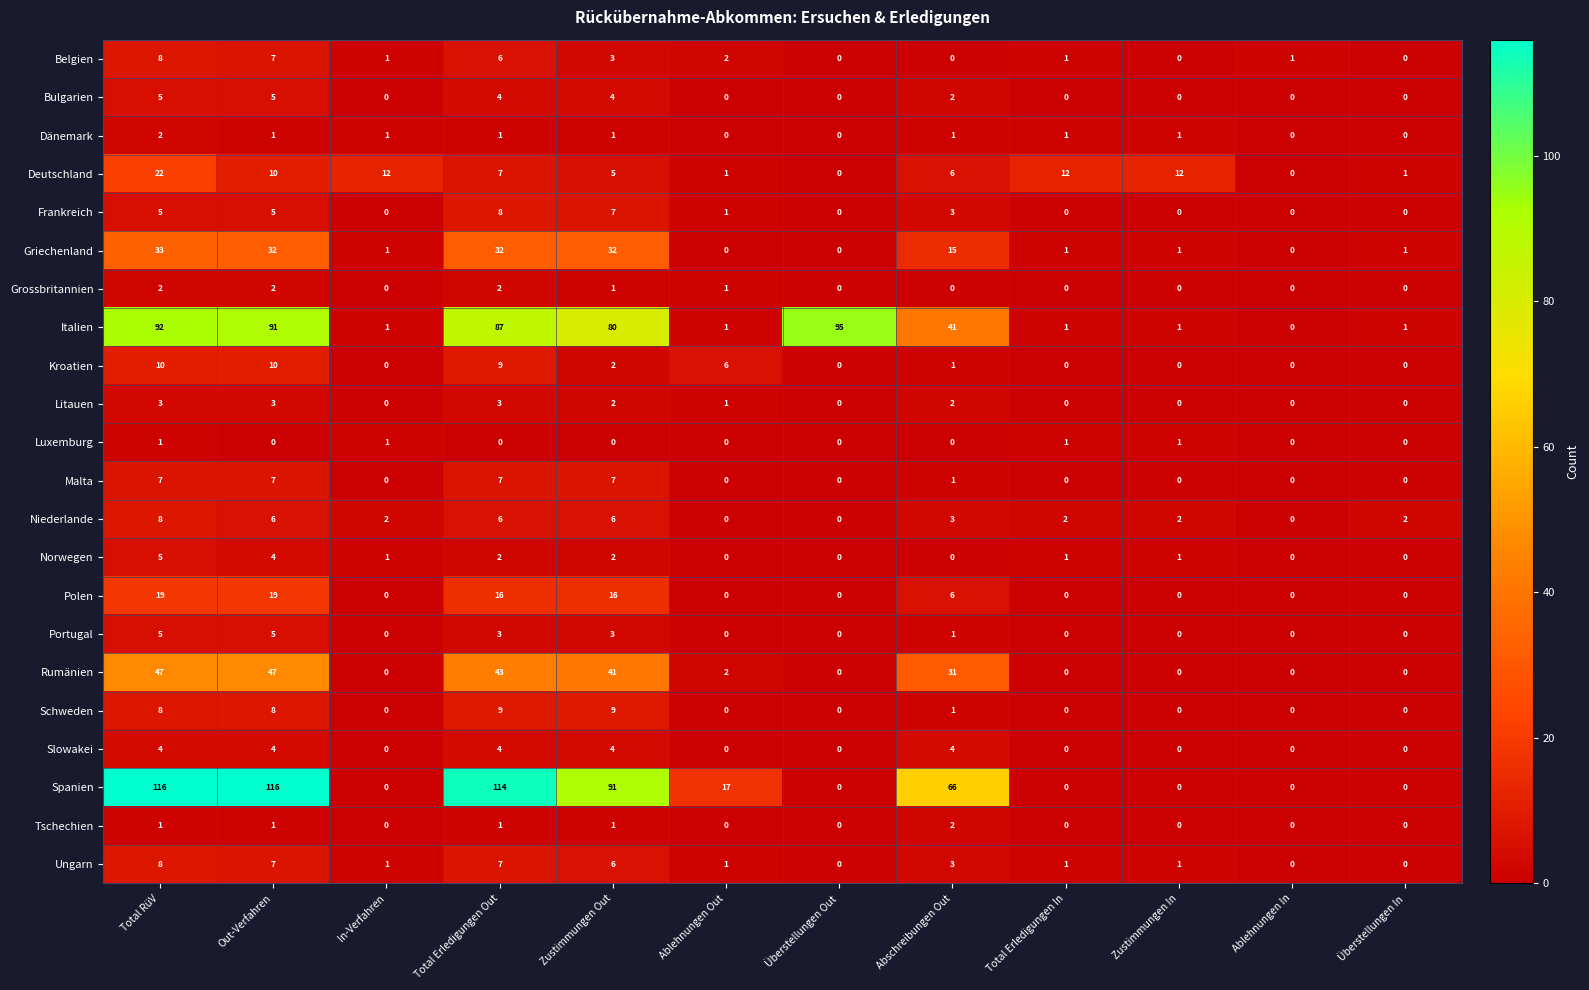

What is the difference between the second highest and minimum values in the Norwegen series?

4